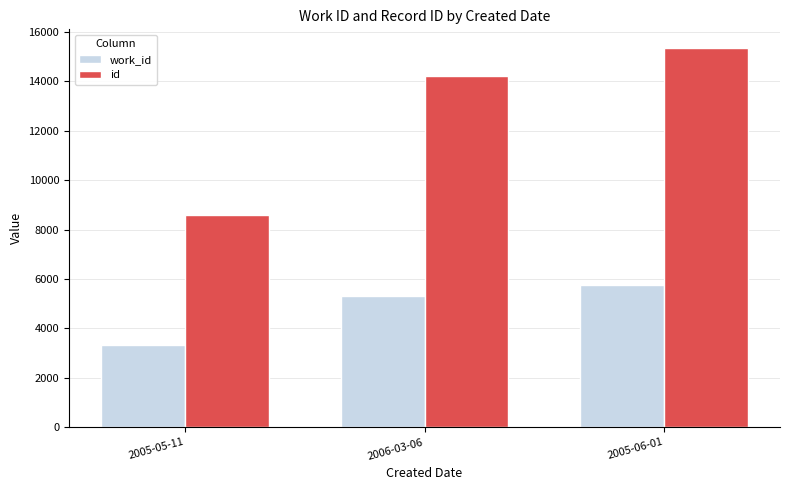

Reading right to left, transcribe all the data shown in this chart.

work_id: 5760	5297	3319
id: 15342	14225	8586